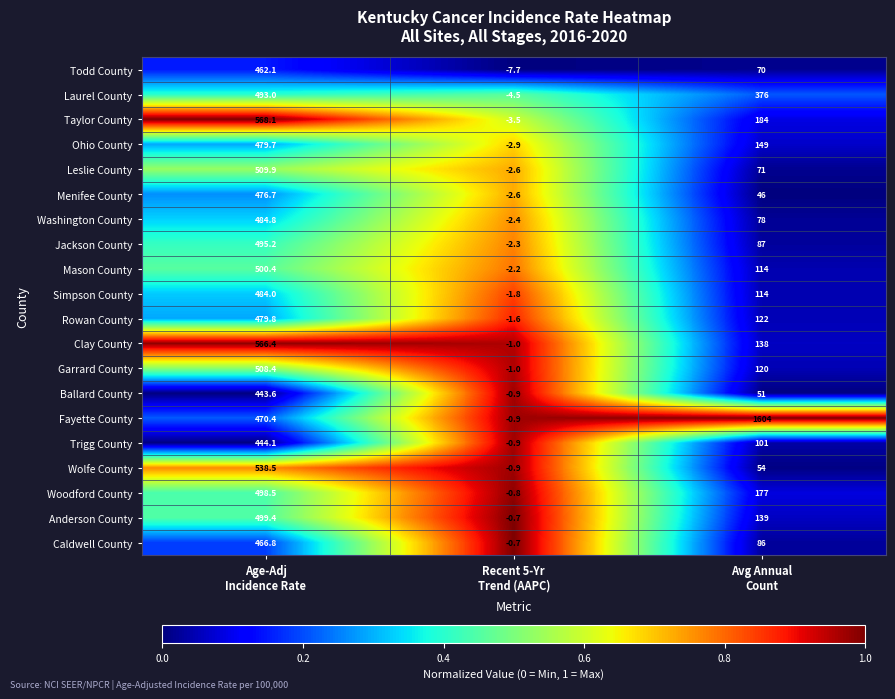

What is the total value across all series at Avg Annual
Count?

3881.0